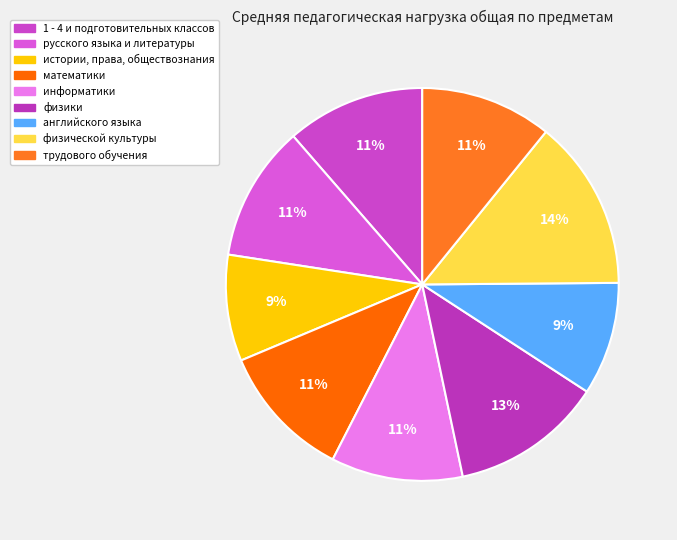

To the nearest percent, what percentage of the pie is физической культуры?

14%